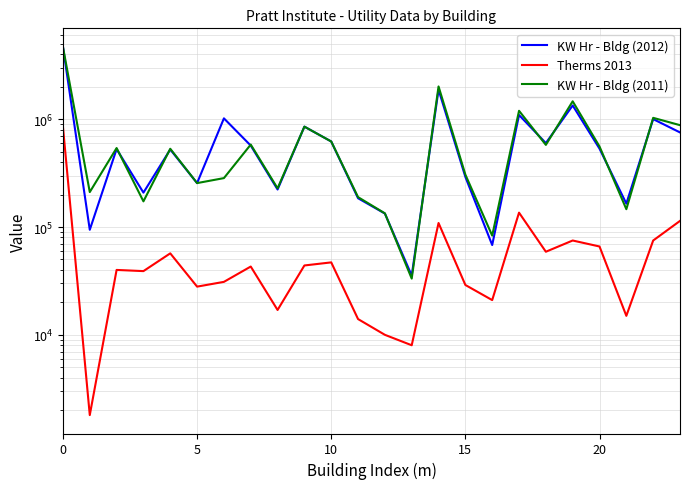

What is the maximum value shown in the chart?

4707400